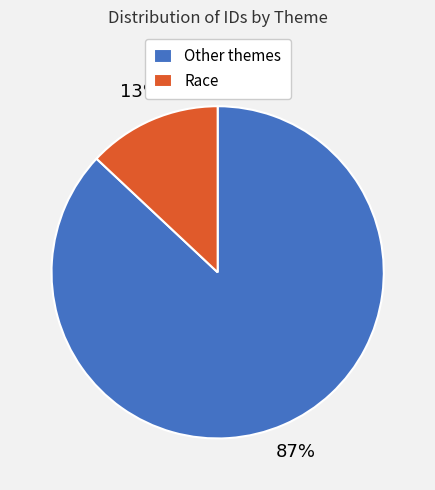

To the nearest percent, what portion does Other themes represent?

87%